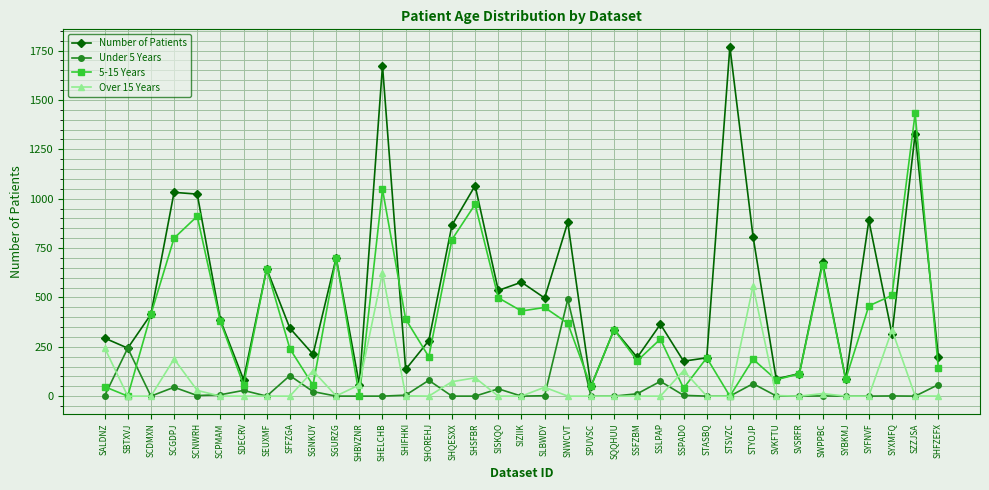

Which series has the widest spread of values?

Number of Patients